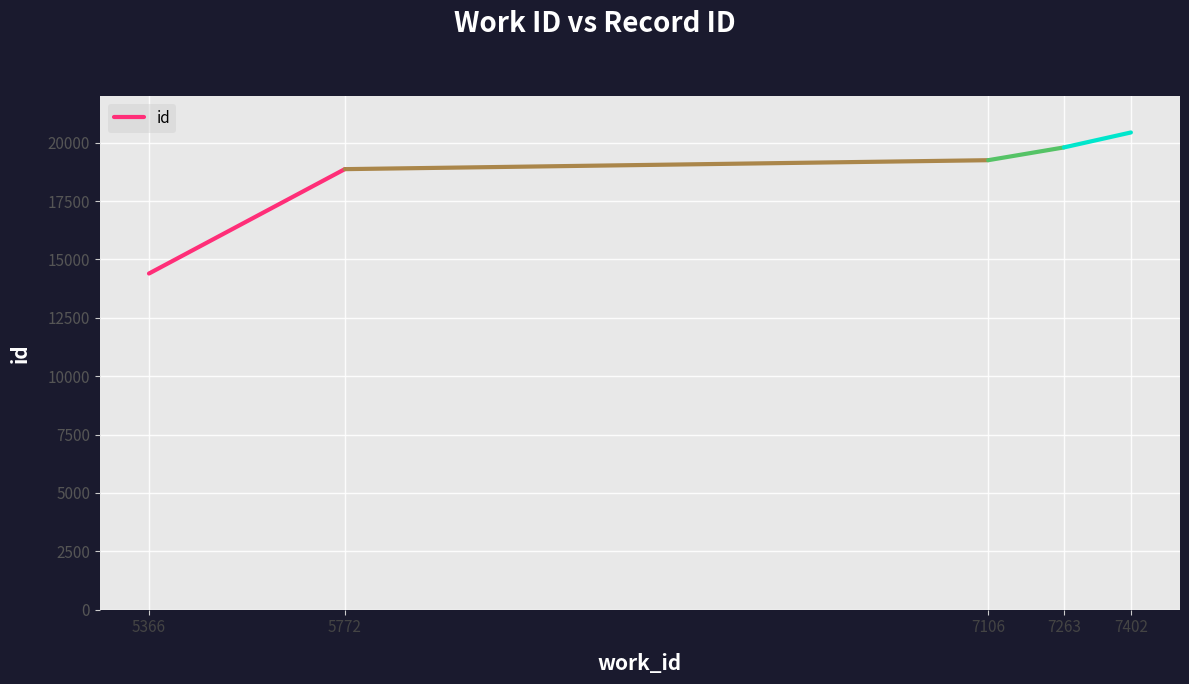

How many values are below 18867?

1